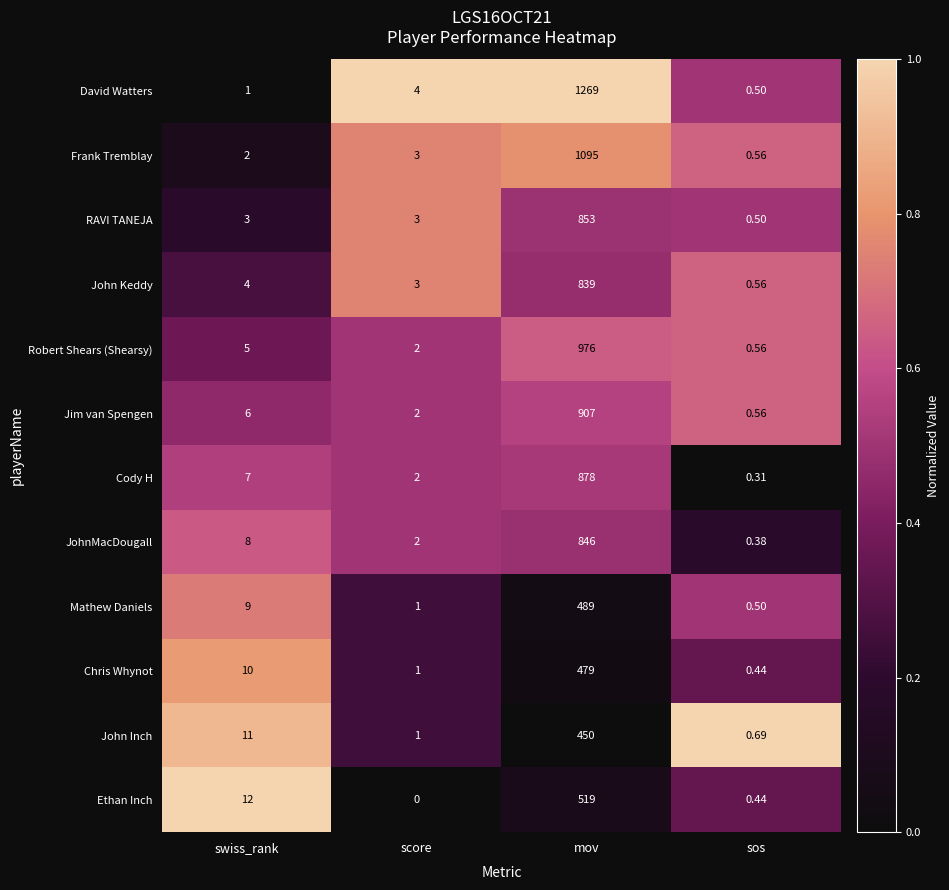

Which series has the largest range (max minus min)?

David Watters